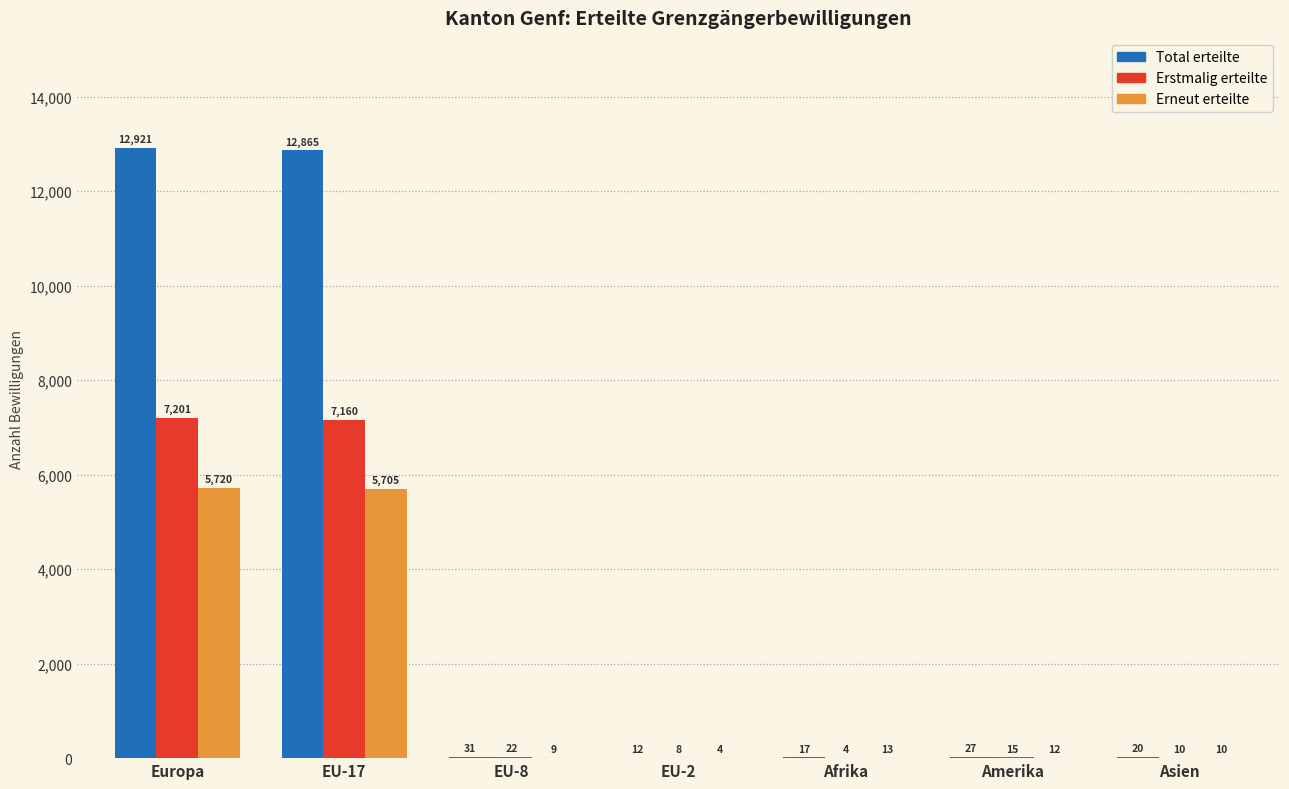

Which series changed the most between Europa and Amerika?

Total erteilte